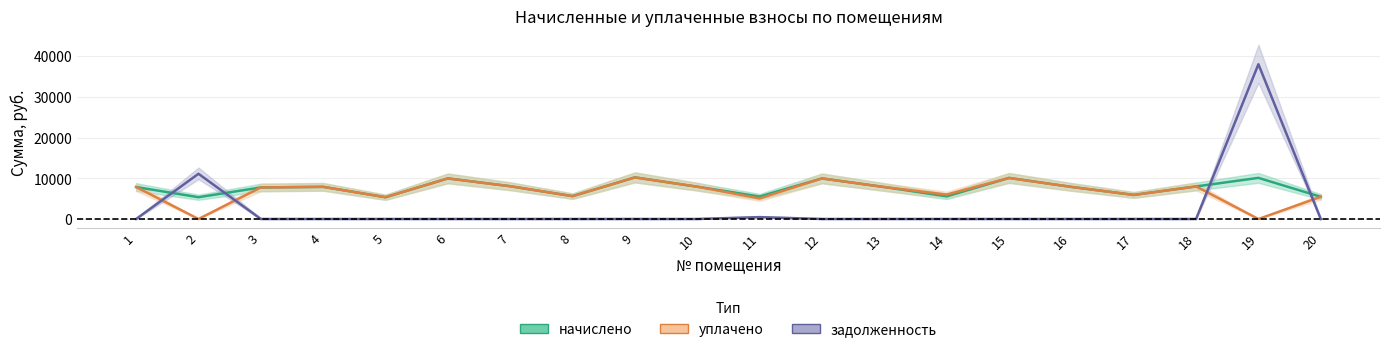

Reading left to right, what are all the values shown in this chart?

начислено: 7849.4	5348.9	7750.1	7899.1	5348.9	9969.1	8048.2	5613.8	10217.5	7932.2	5514.5	9969.1	7849.4	5564.2	10085.0	7882.6	5911.9	7998.6	10101.6	5448.2
уплачено: 7849.4	0.0	7750.1	7899.1	5348.9	9969.1	8048.2	5613.8	10217.5	7932.2	5054.9	9969.1	7849.4	5994.2	10085.0	7882.6	5911.9	7998.6	0.0	5448.2
задолженность: 0.0	11105.6	0.0	0.0	0.0	0.0	0.0	0.0	0.0	0.0	459.5	0.0	0.0	0.0	0.0	0.0	0.0	0.0	38015.4	0.0